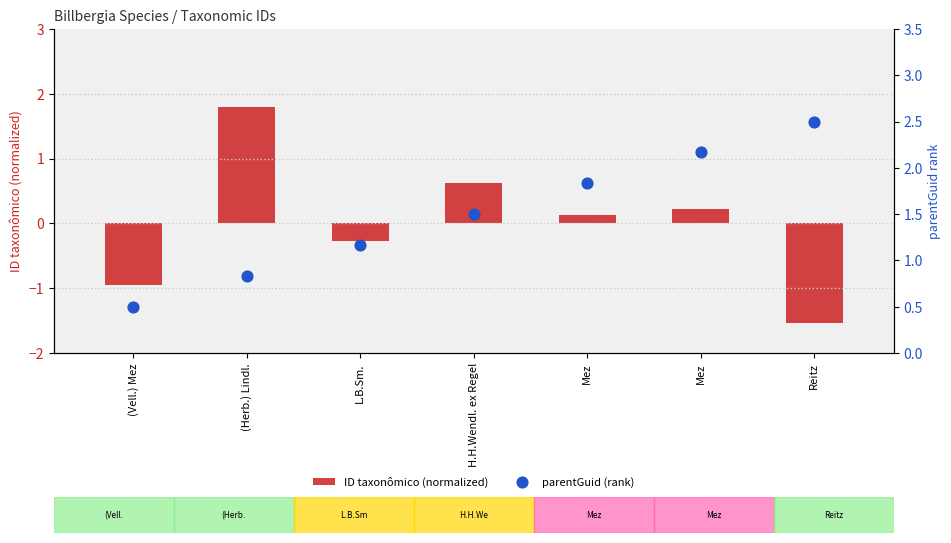

Which series reaches the maximum Y coordinate?

parentGuid (rank)